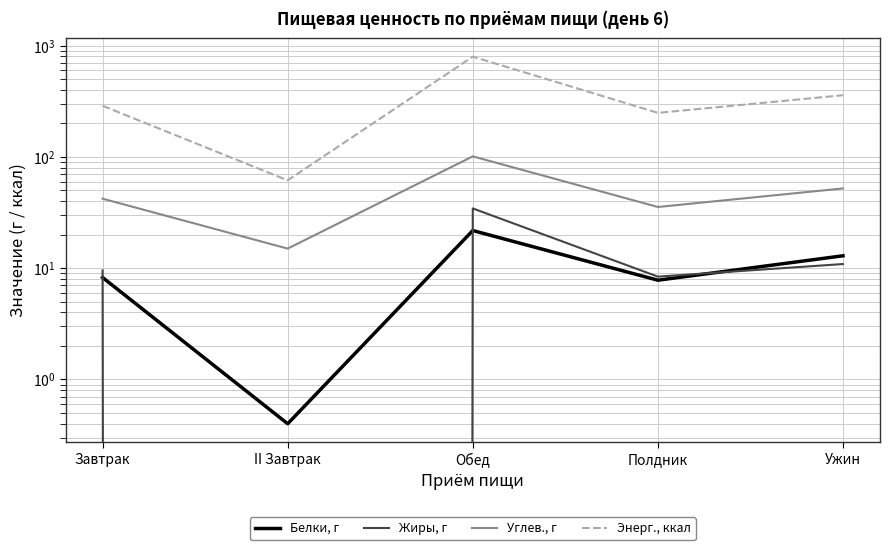

At which label is Энерг., ккал closest to 429?

Ужин